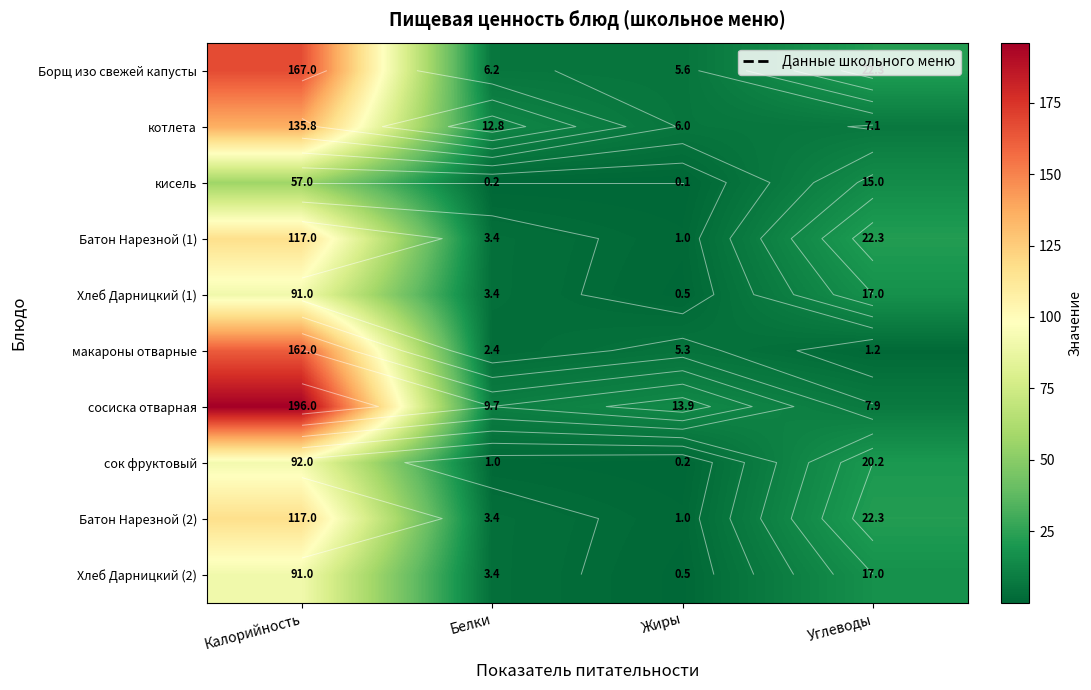

Is the value of макароны отварные at Жиры greater than the value of Батон Нарезной (2) at Калорийность?

No